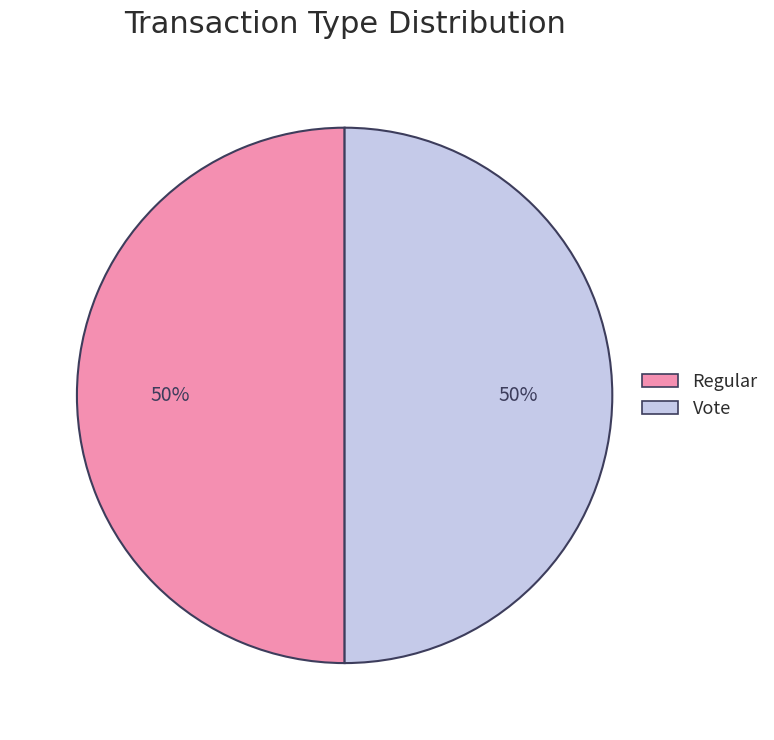

To the nearest percent, what portion does Regular represent?

50%